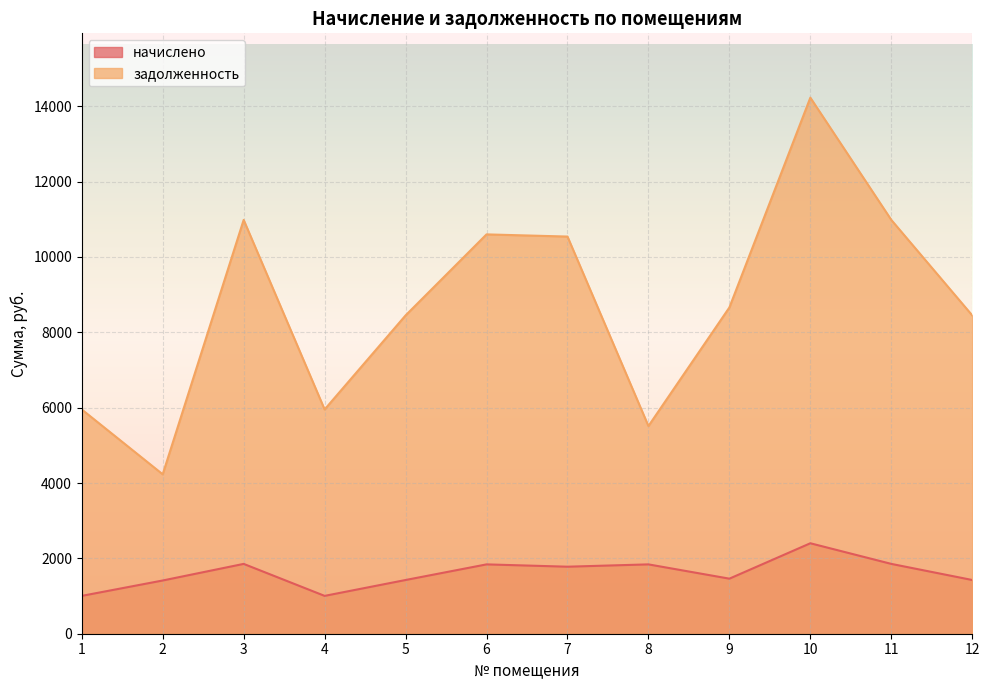

What is the value of the задолженность point at the 10th from the left?

14227.2